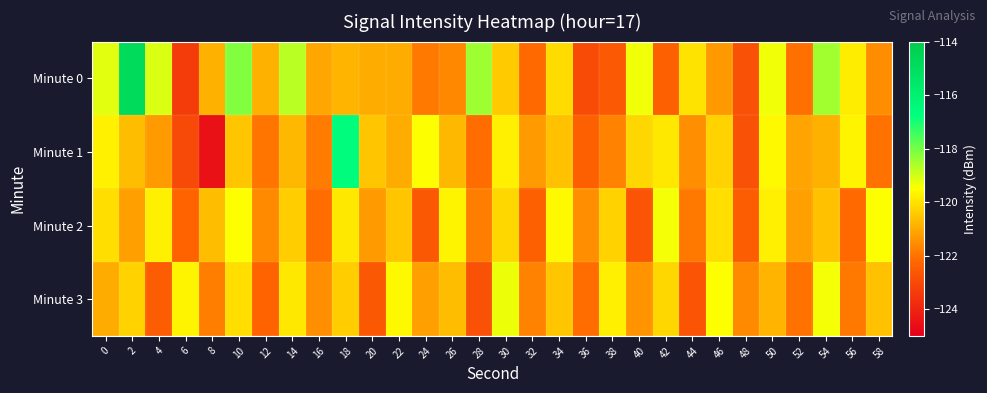

What is the total value across all series at 26?

-482.8